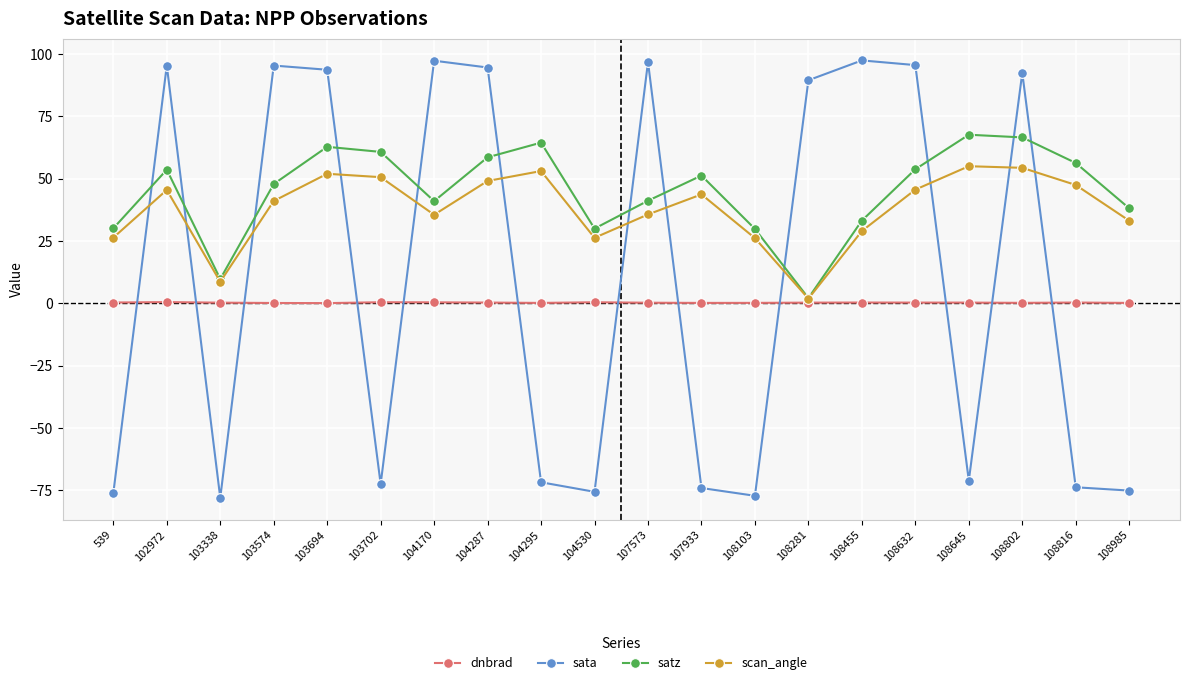

What is the highest value of the sata series?

97.4